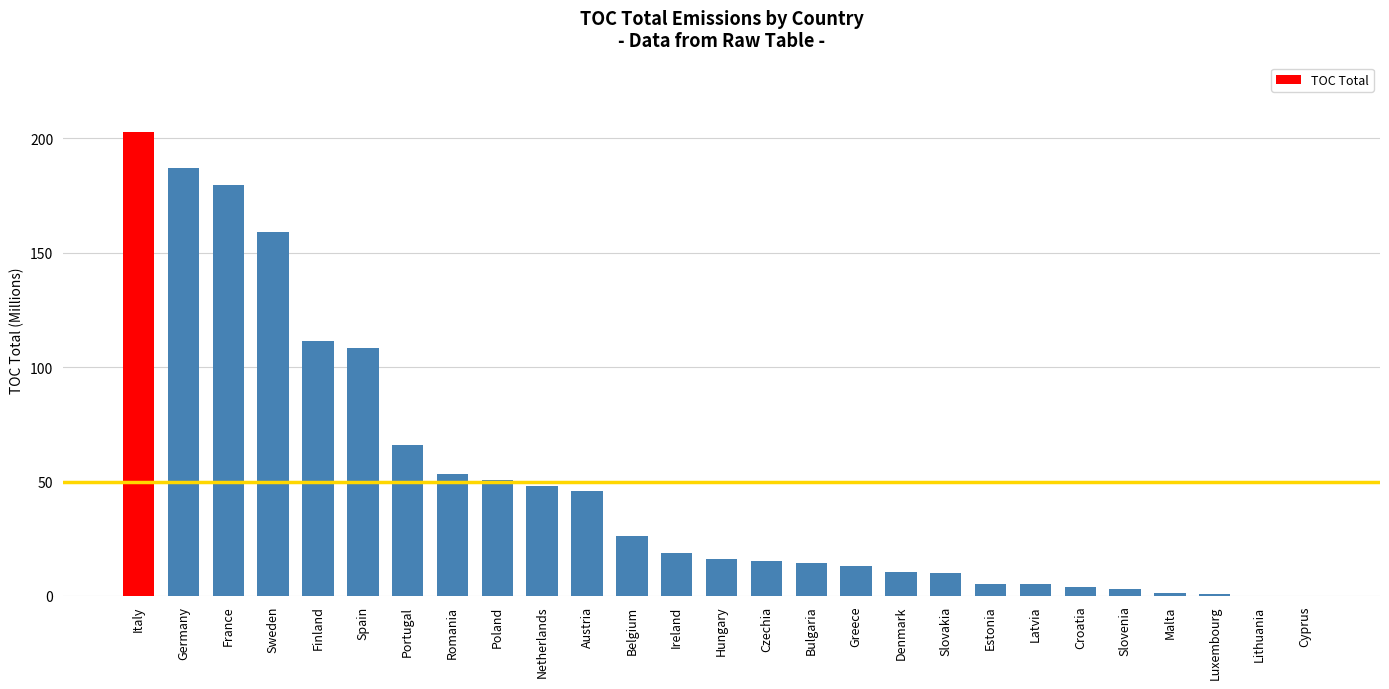

The chart shows a value of 15.4 at Czechia. True or false?

True